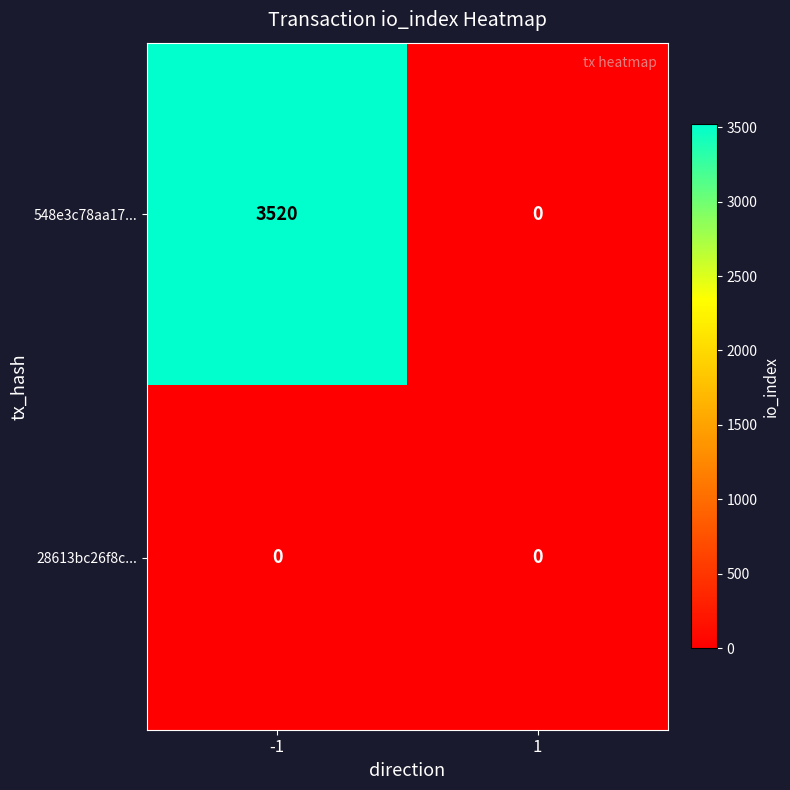

What is the approximate value of 548e3c78aa17... at -1, to the nearest 100?

3500